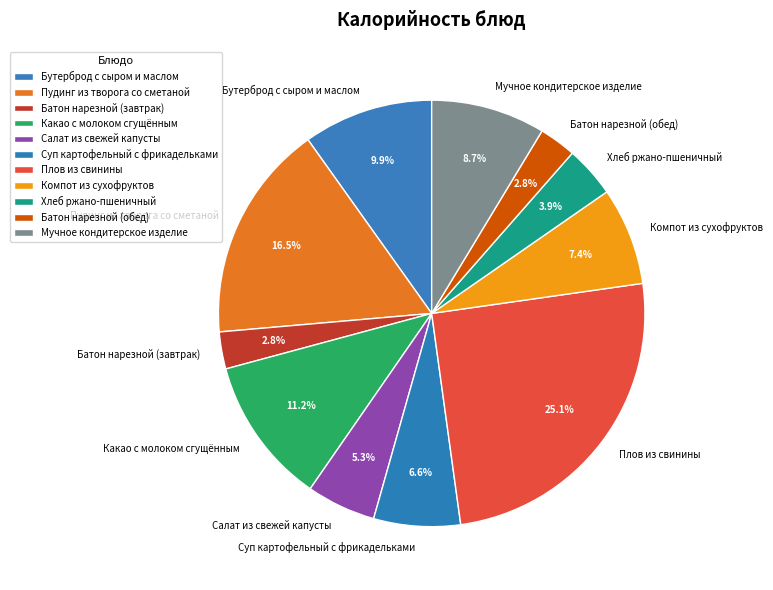

What is the largest slice in the pie chart?

Плов из свинины